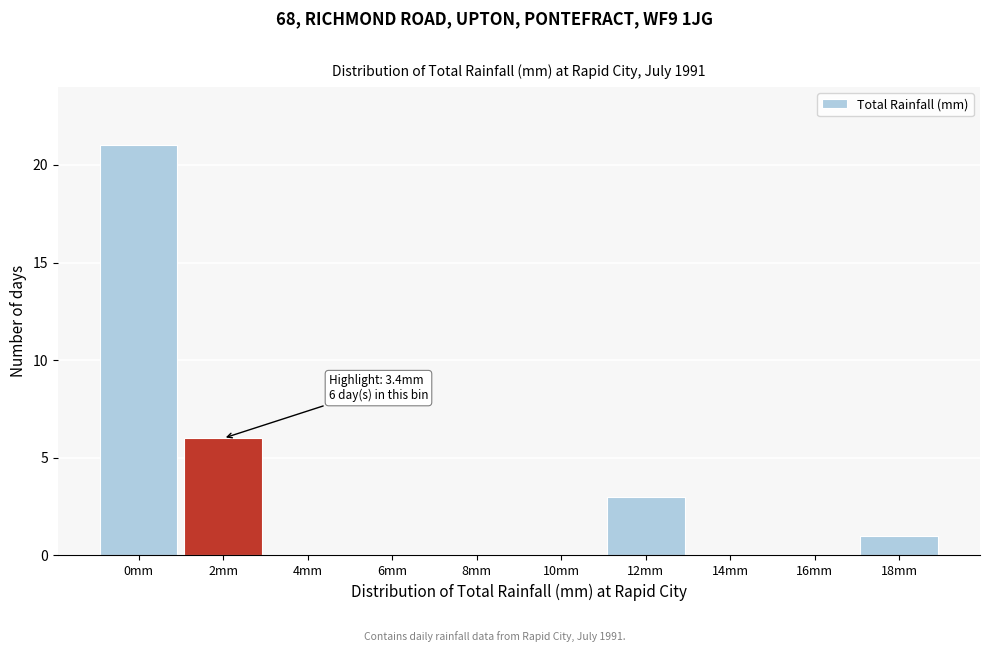

Reading left to right, extract all data points from this chart.

0mm=21	2mm=6	4mm=0	6mm=0	8mm=0	10mm=0	12mm=3	14mm=0	16mm=0	18mm=1